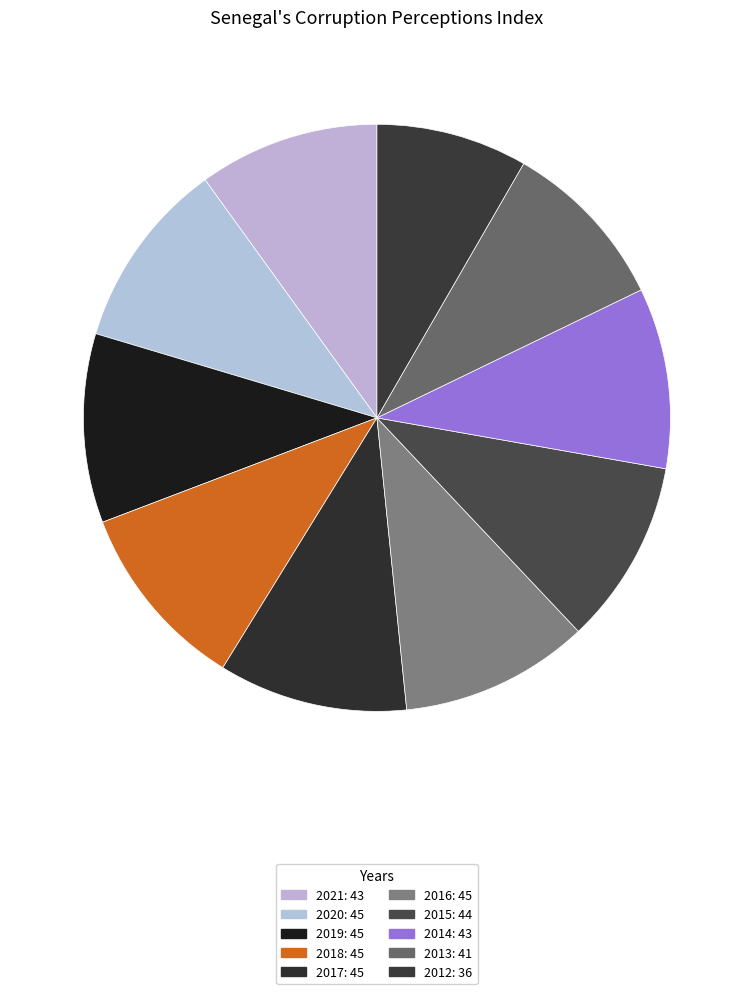

How many segments does this pie chart have?

10